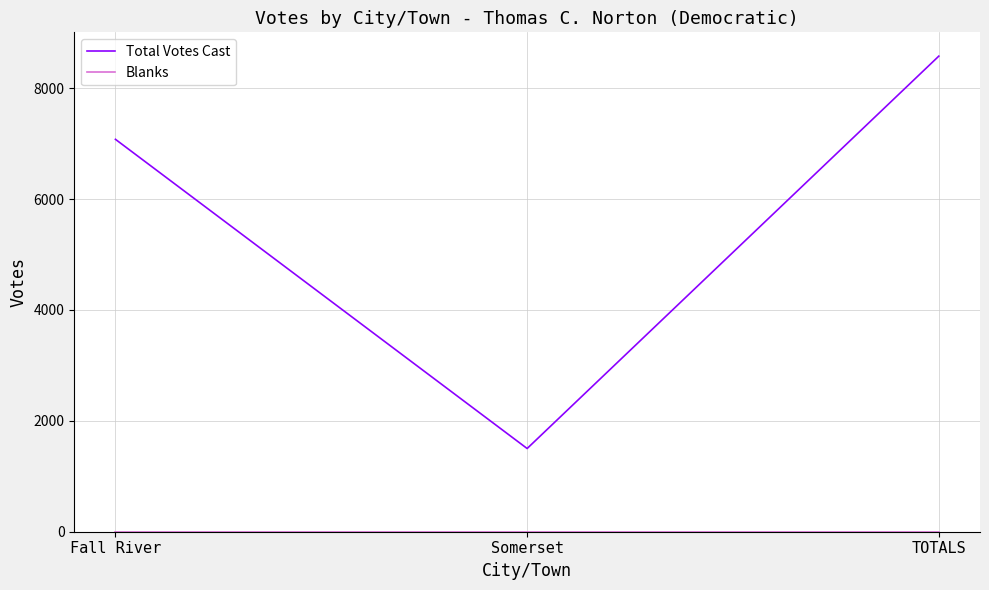

What is the maximum value for Total Votes Cast?

8579